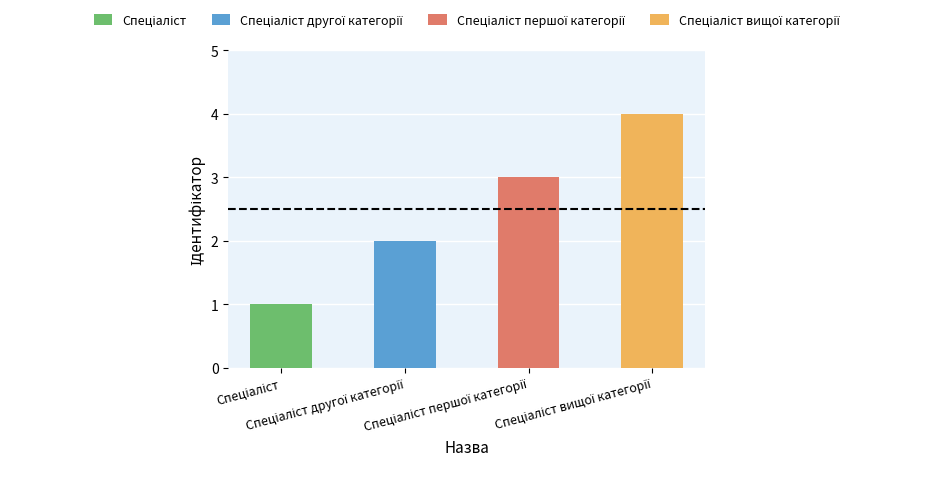

Rank the categories by value from highest to lowest.

Спеціаліст вищої категорії, Спеціаліст першої категорії, Спеціаліст другої категорії, Спеціаліст